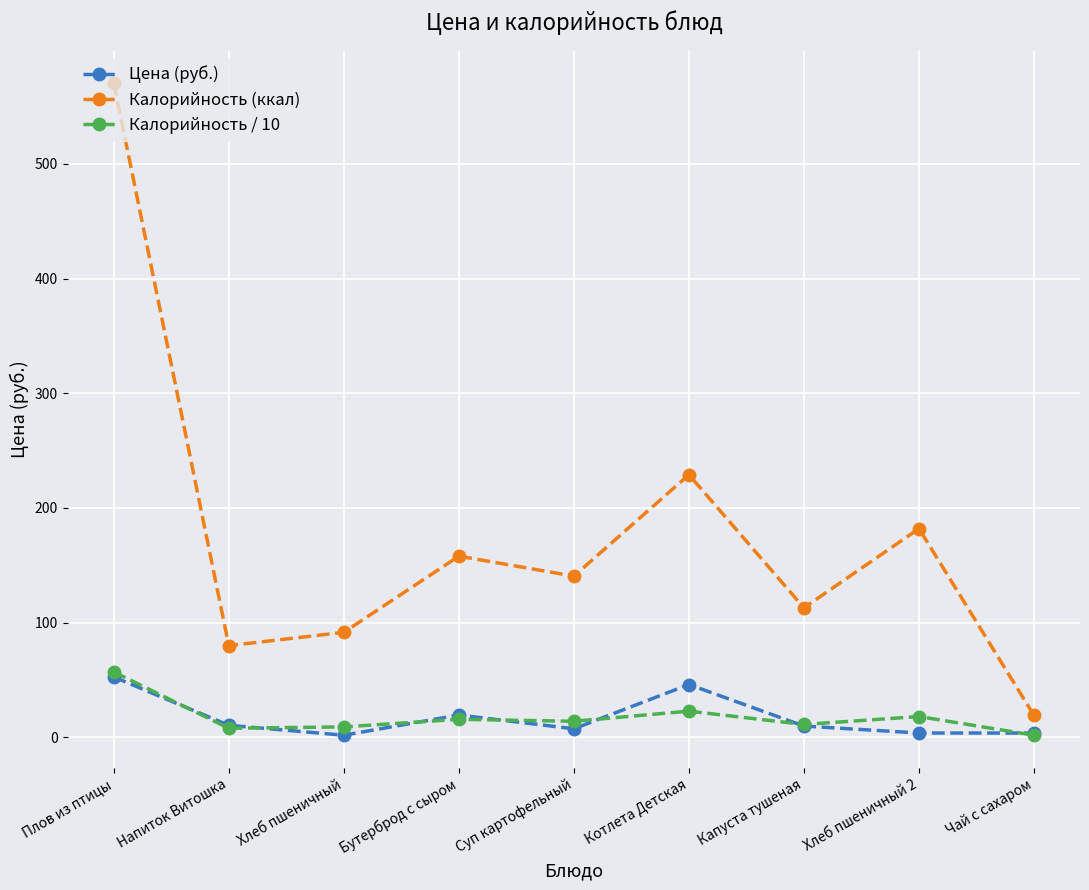

What position from the right is Суп картофельный?

5